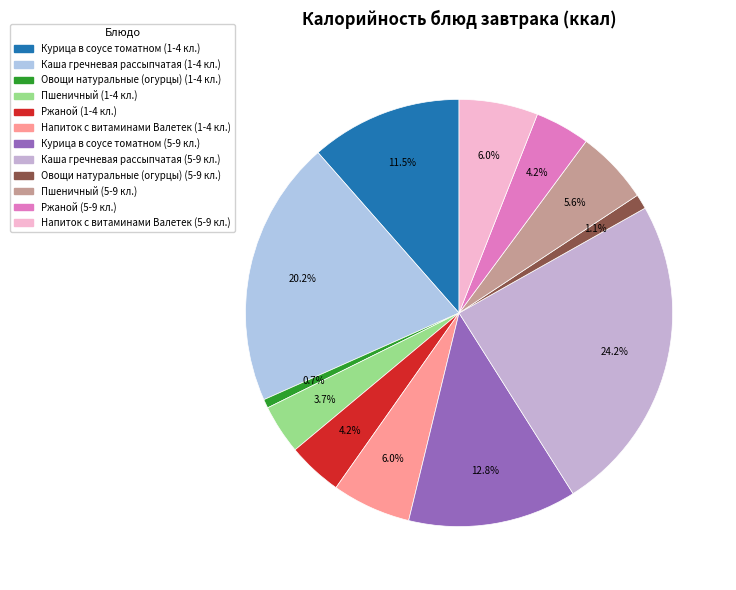

True or false: Курица в соусе томатном (1-4 кл.) accounts for 2% of the total.

False